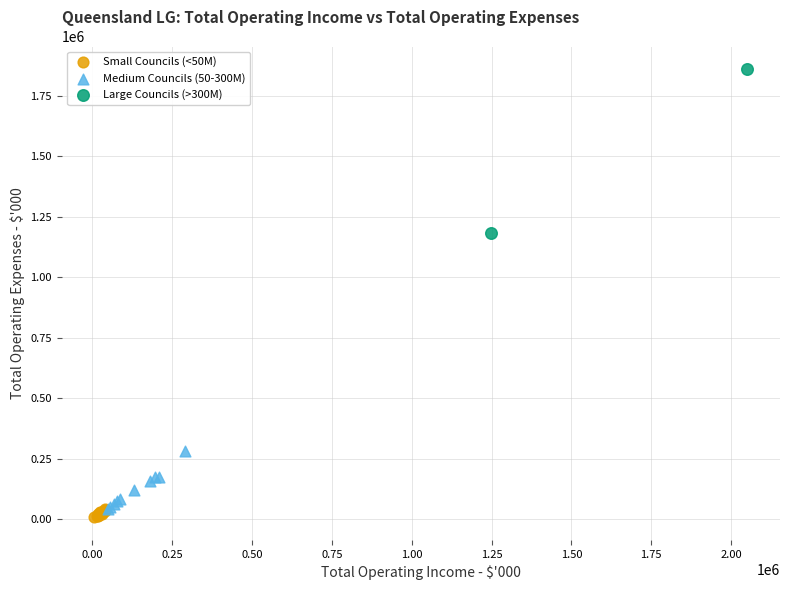

Which series contains the highest Y value?

Large Councils (>300M)